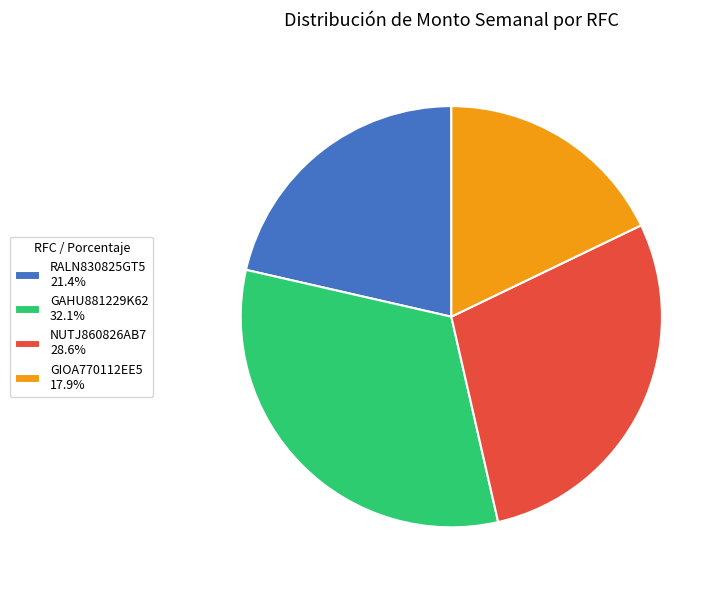

Does RALN830825GT5 21.4% represent more than half of the total?

No